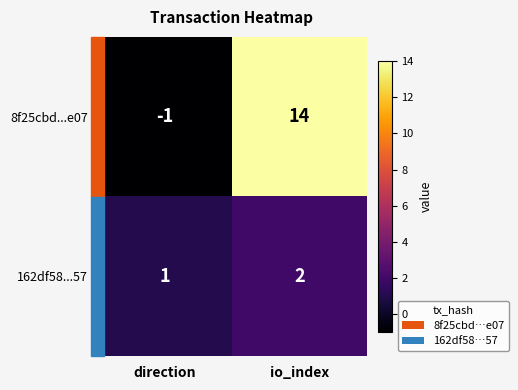

List the series in order of their peak value, lowest first.

162df58...57, 8f25cbd...e07